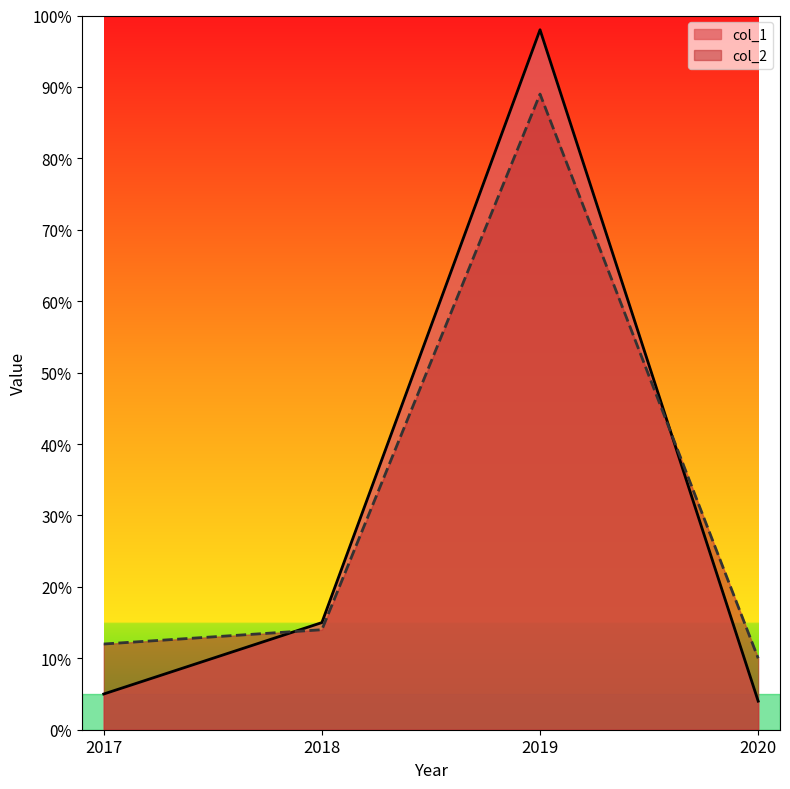

Which series has the largest total across all categories?

col_2